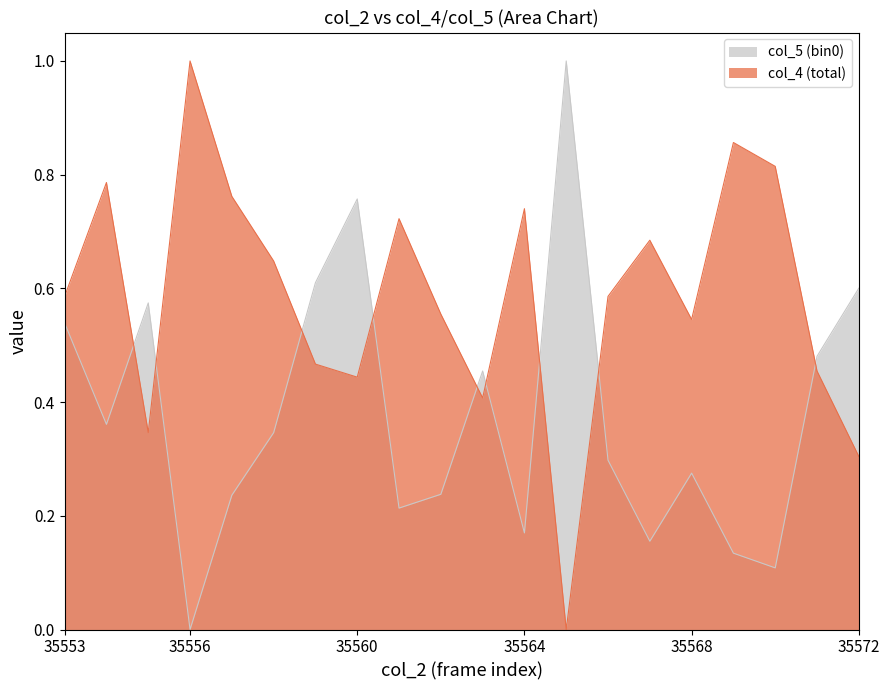

How many categories are shown in the chart?

20